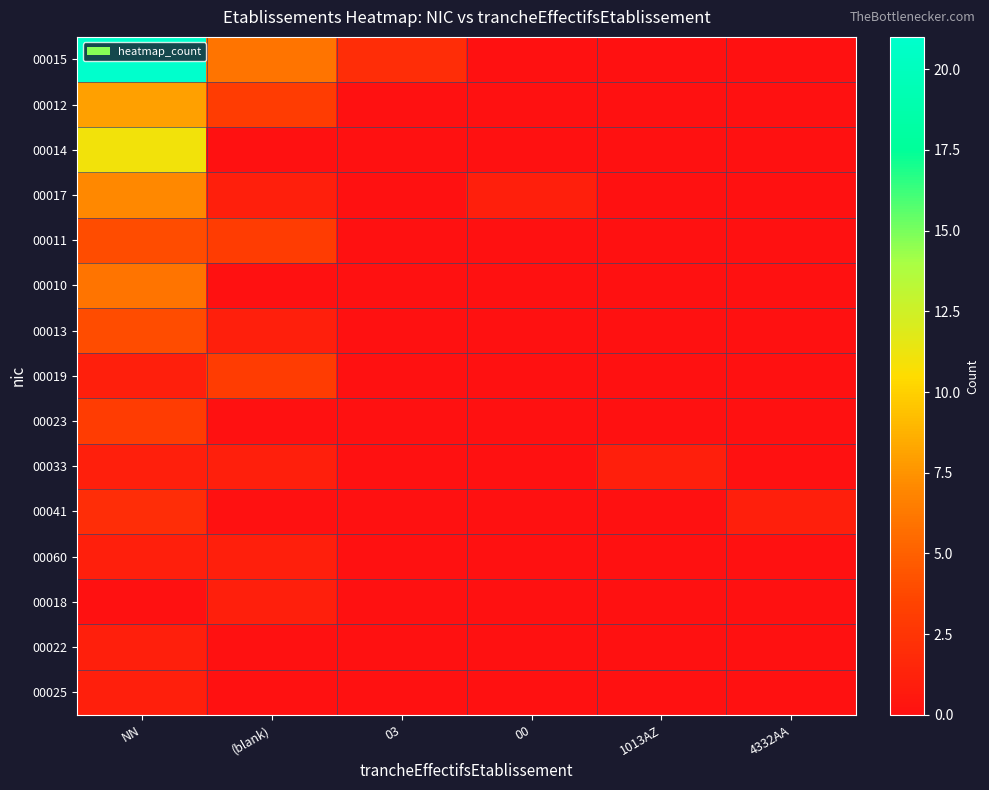

What is the difference between the highest and lowest values at 1013AZ?

1